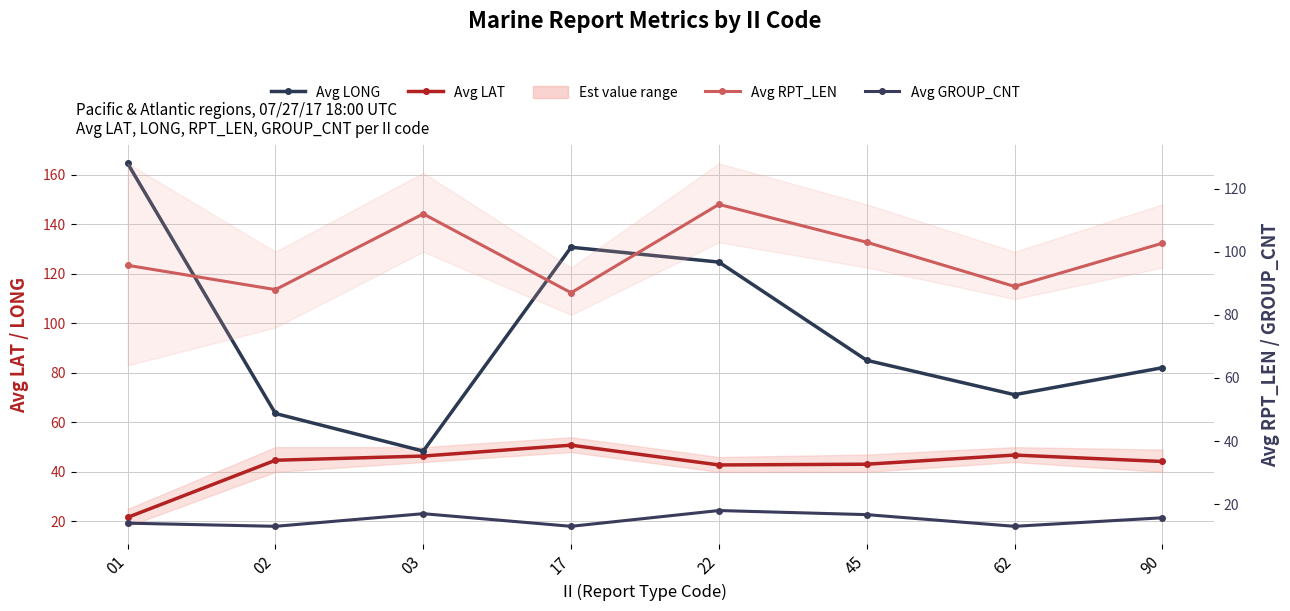

How many interior local peaks does the Avg LONG series have?

1